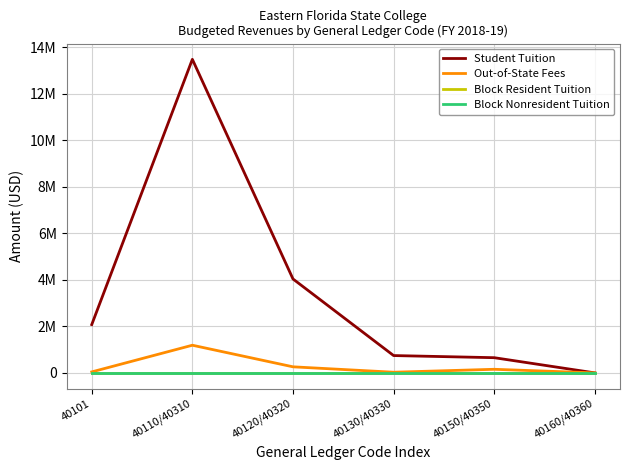

At which label does Out-of-State Fees first exceed 154674?

40110/40310